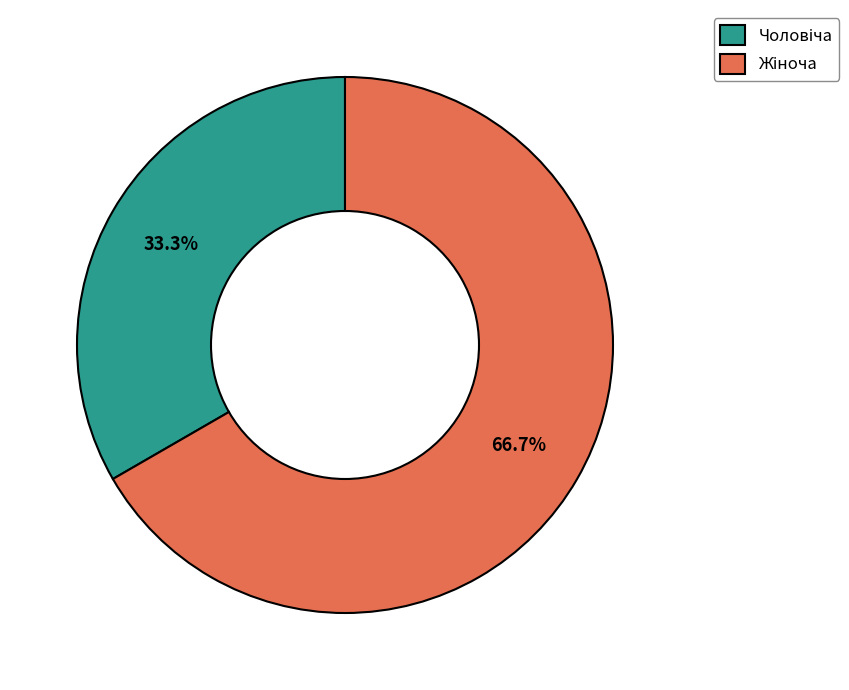

Does any single category account for the majority?

Yes